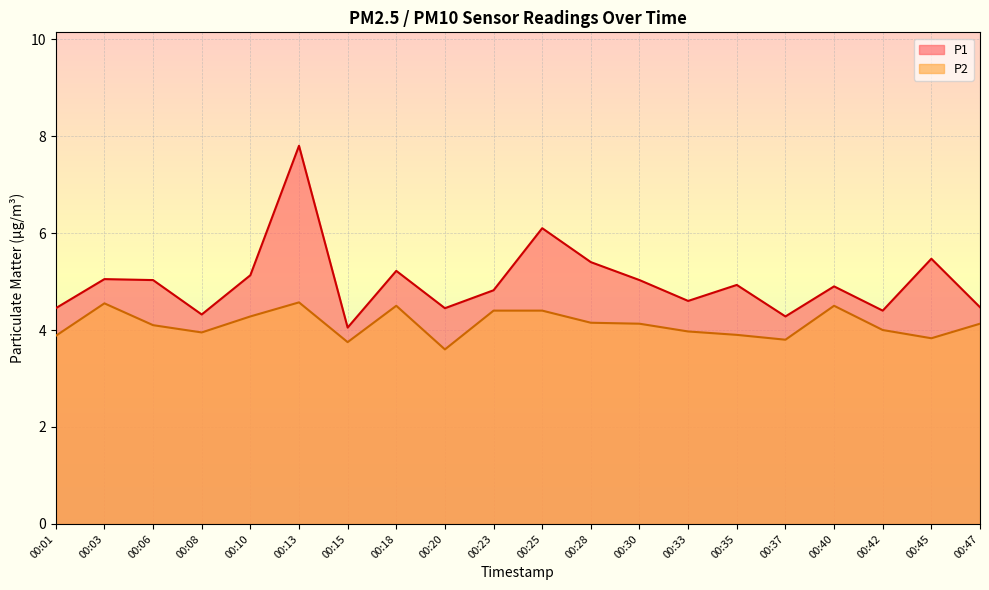

True or false: P2 and P1 cross at least once.

False